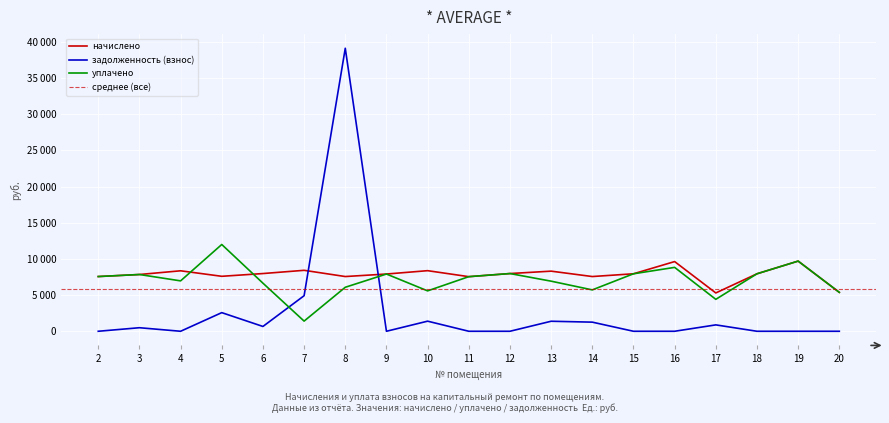

What is the total value across all series at 12?

15963.8